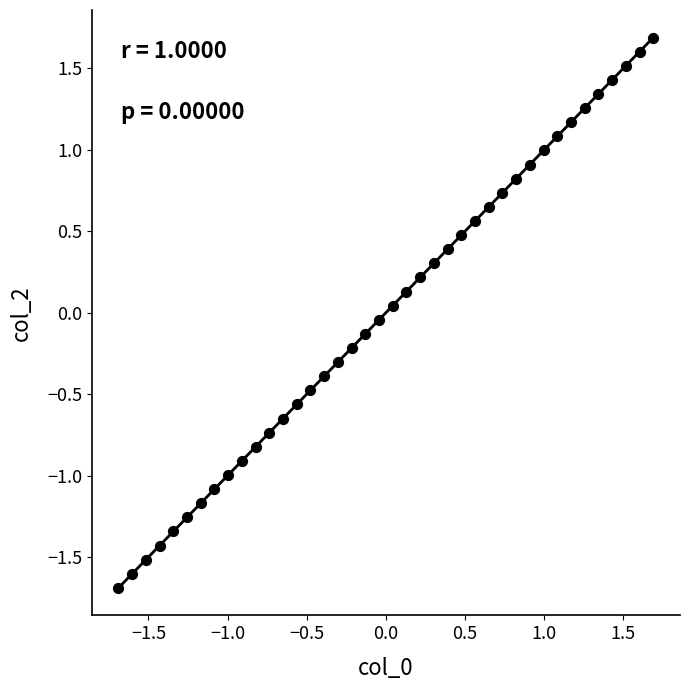

What is the range of X values (max minus min)?

3.4